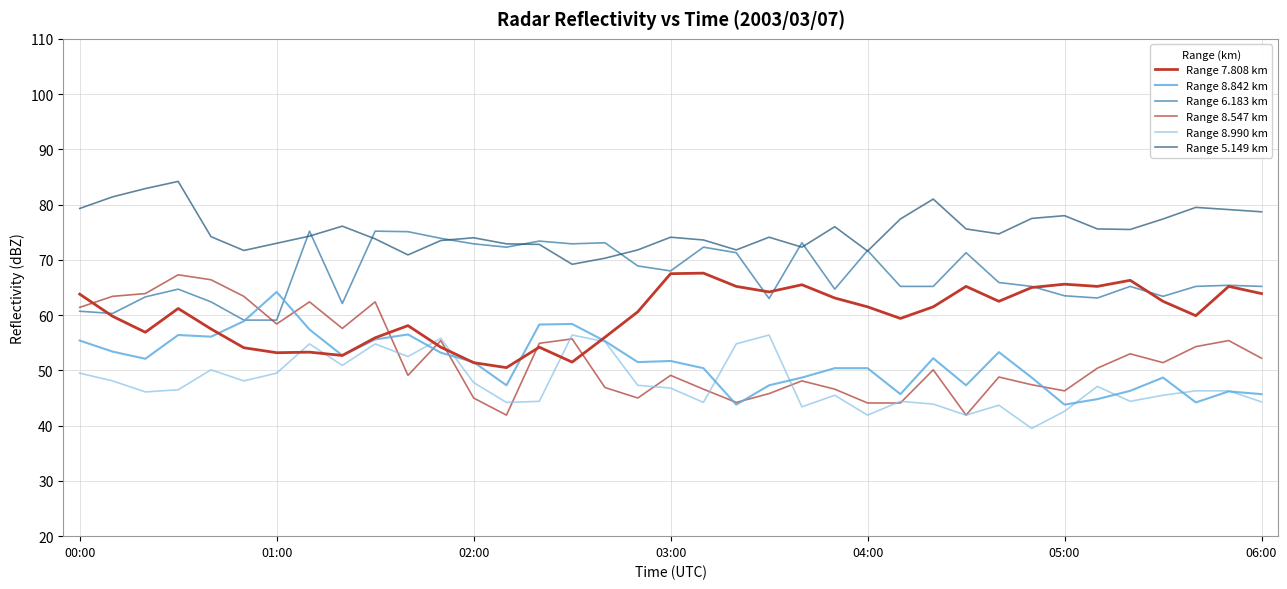

What is the sum of all Range 8.547 km values?

1940.3